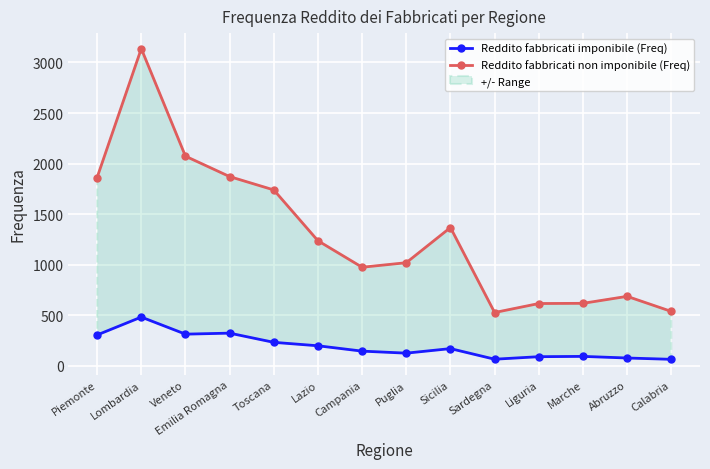

True or false: Reddito fabbricati non imponibile (Freq) and Reddito fabbricati imponibile (Freq) cross at least once.

False